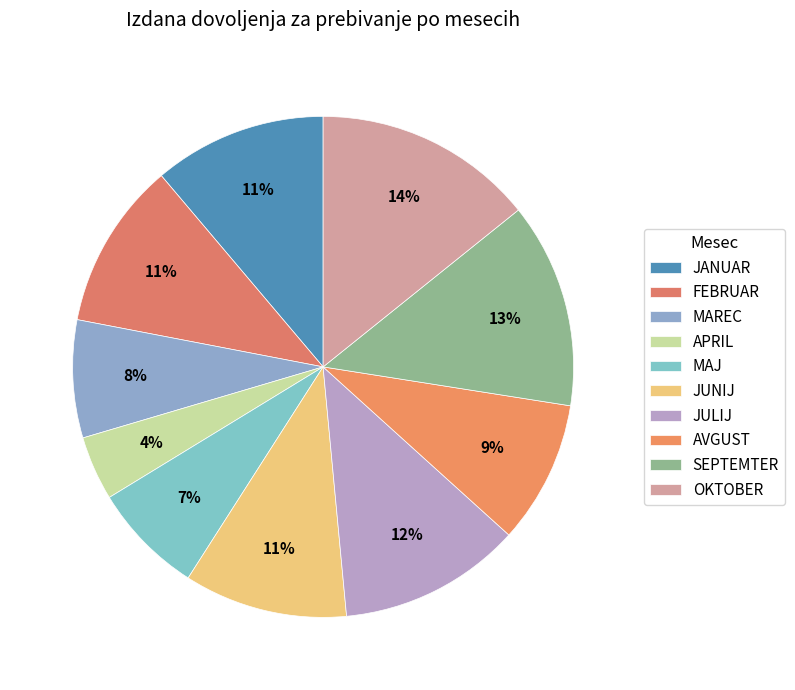

Count the number of slices in the pie.

10